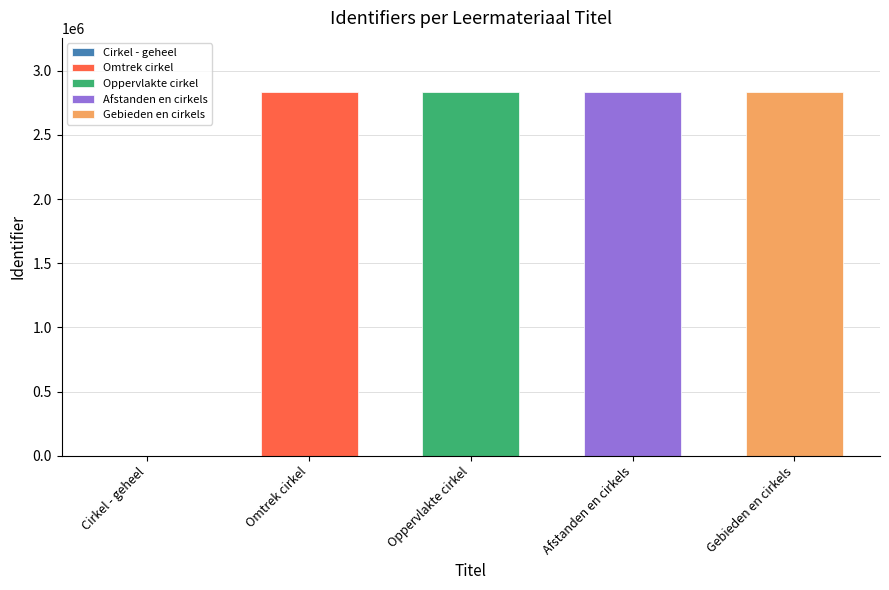

Between Cirkel - geheel and Oppervlakte cirkel, which is larger?

Oppervlakte cirkel